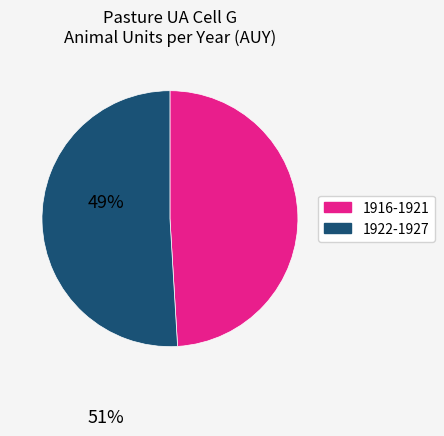

Does any single category account for the majority?

Yes